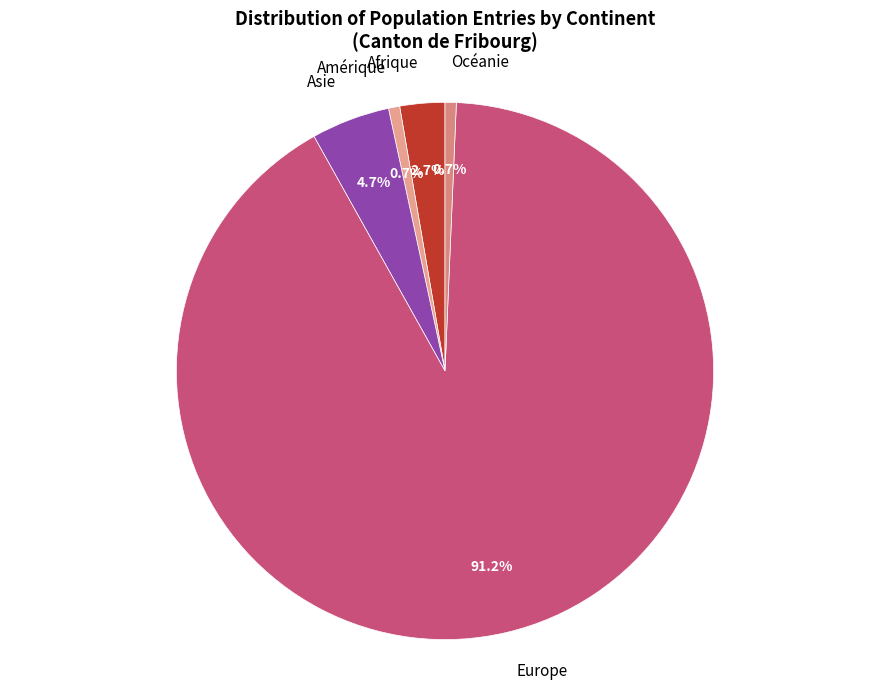

What is the ratio of the value at Amérique to the value at Océanie?

1.0